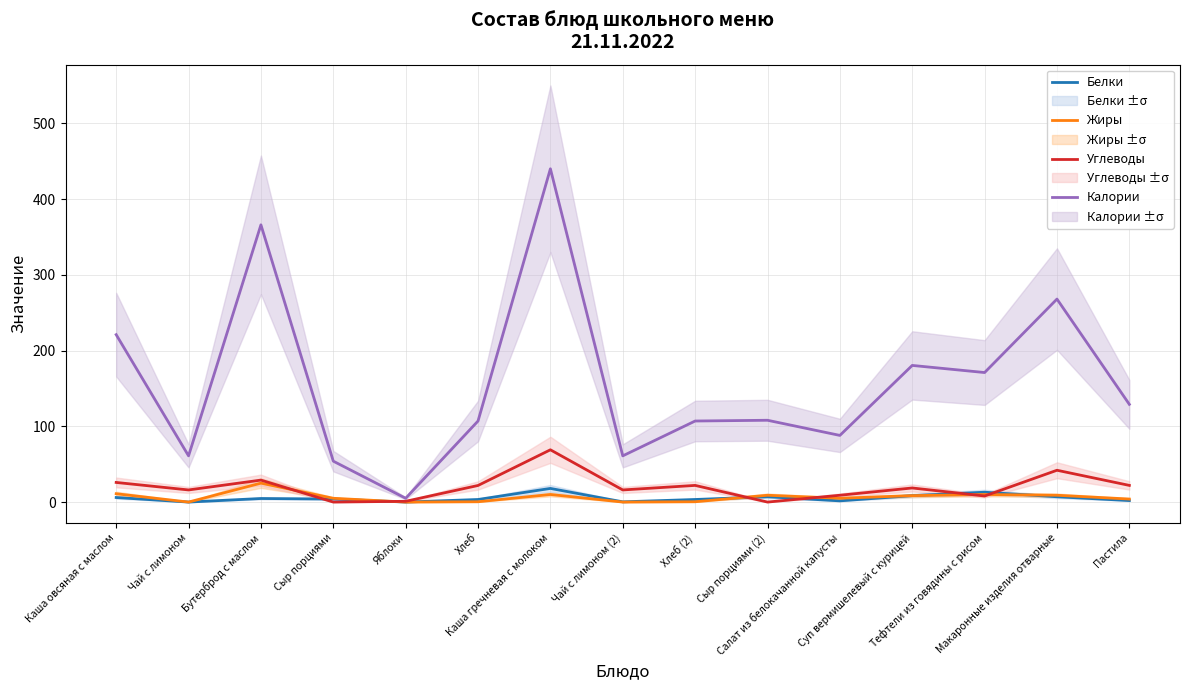

Is the value of Белки at Чай с лимоном greater than the value of Калории at Каша гречневая с молоком?

No